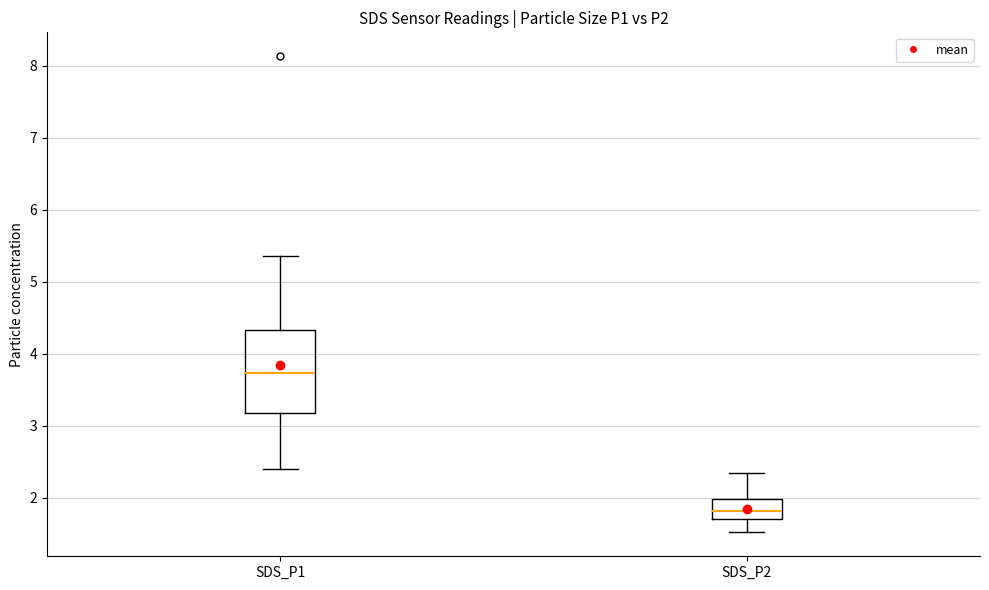

Reading left to right, transcribe this box plot: for each box, give where its median line is, the range the box spans, and where its two whiskers end, as read against the y-axis. The values are not printed on the chart, so give them approximately, as read against the axis.

SDS_P1: median 3.7, box 3.2 to 4.3, whiskers 2.4 to 5.4
SDS_P2: median 1.8, box 1.7 to 2.0, whiskers 1.5 to 2.4